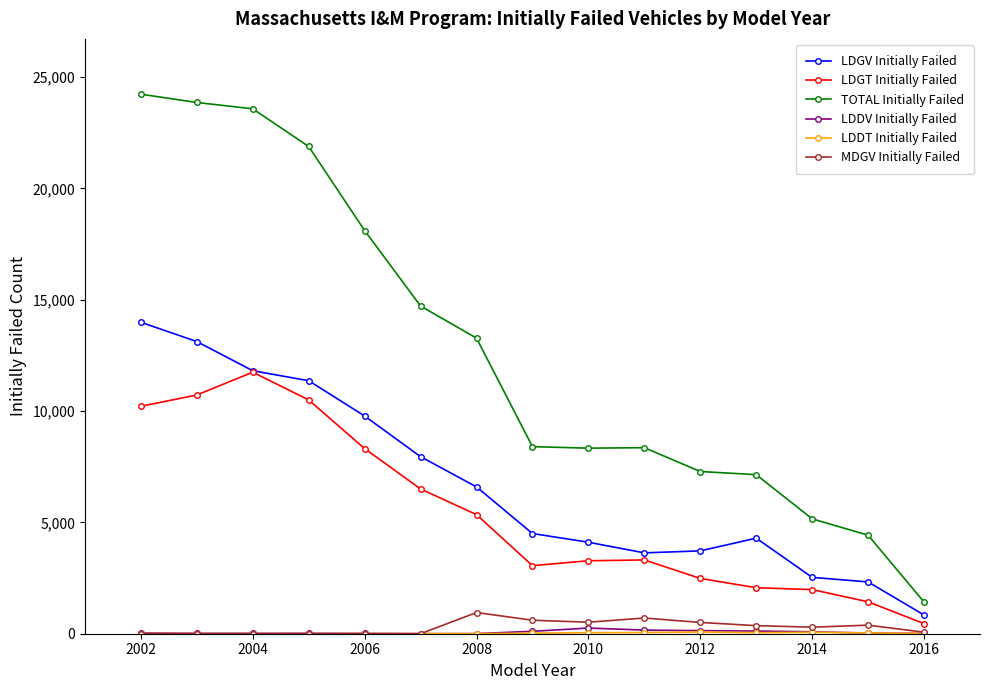

What is the greatest value displayed?

24234